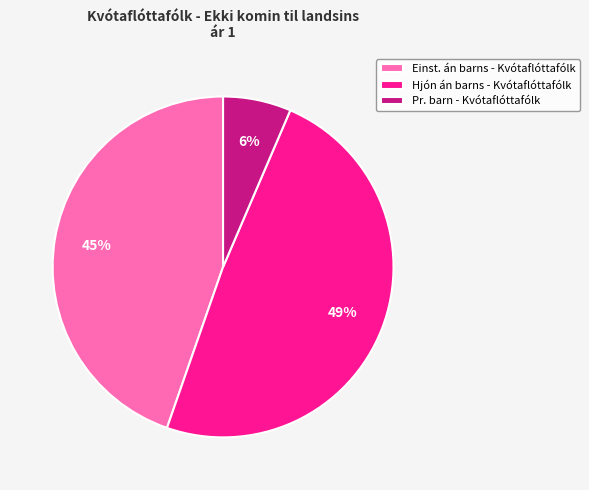

To the nearest percent, what is the average slice percentage?

33%